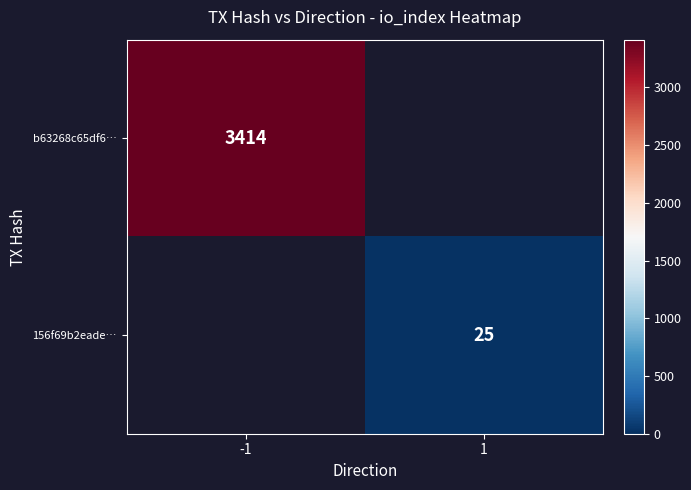

How many data points does each series have?

2